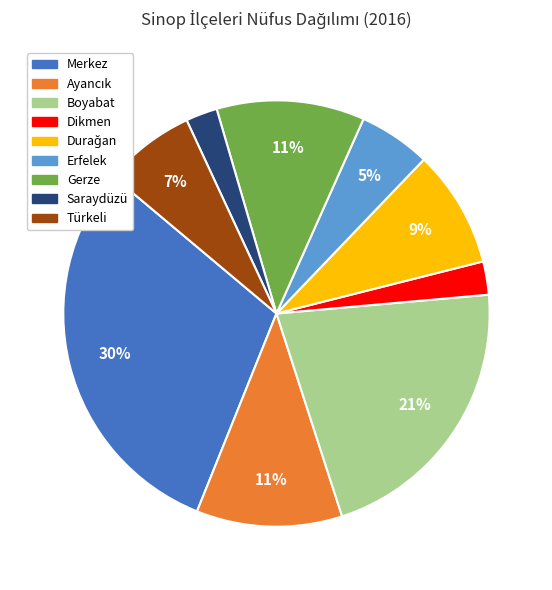

Which slice is the largest?

Merkez